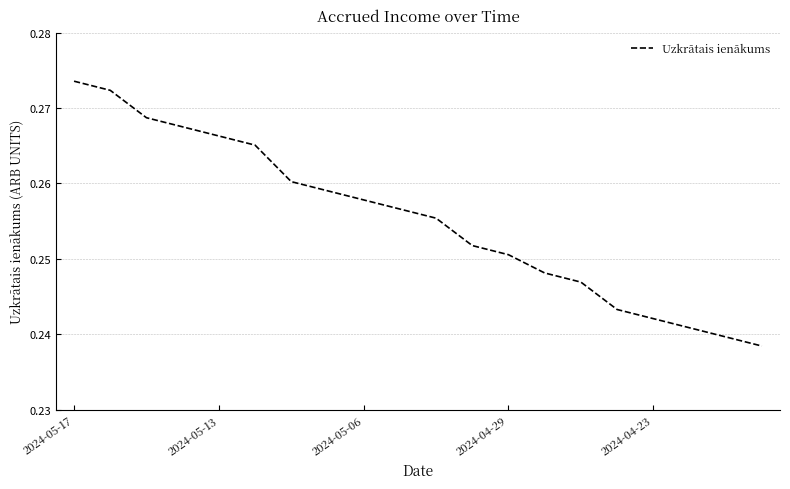

What is the sum of all values?

5.1